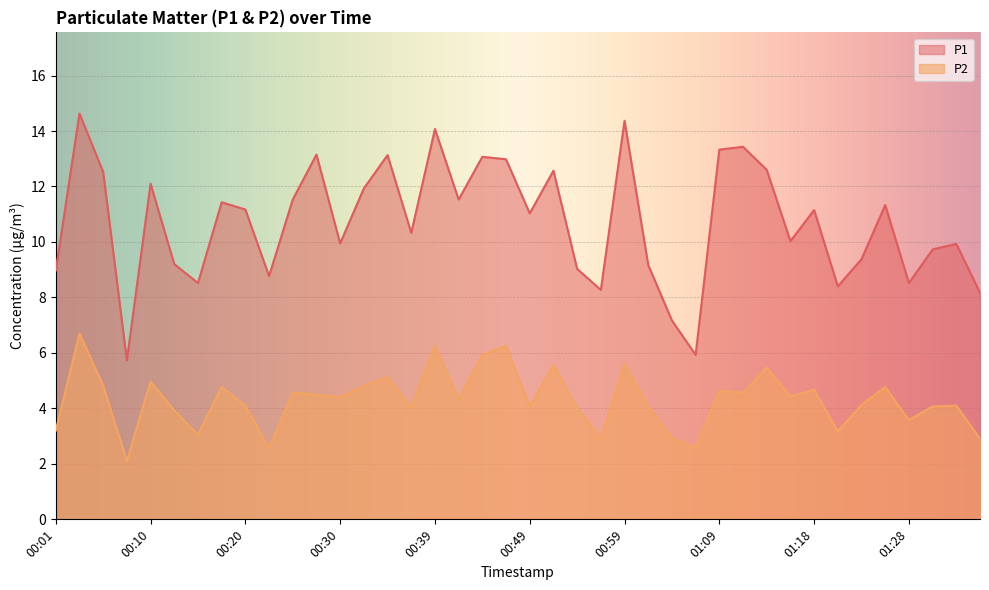

Which series has the largest total across all categories?

P1